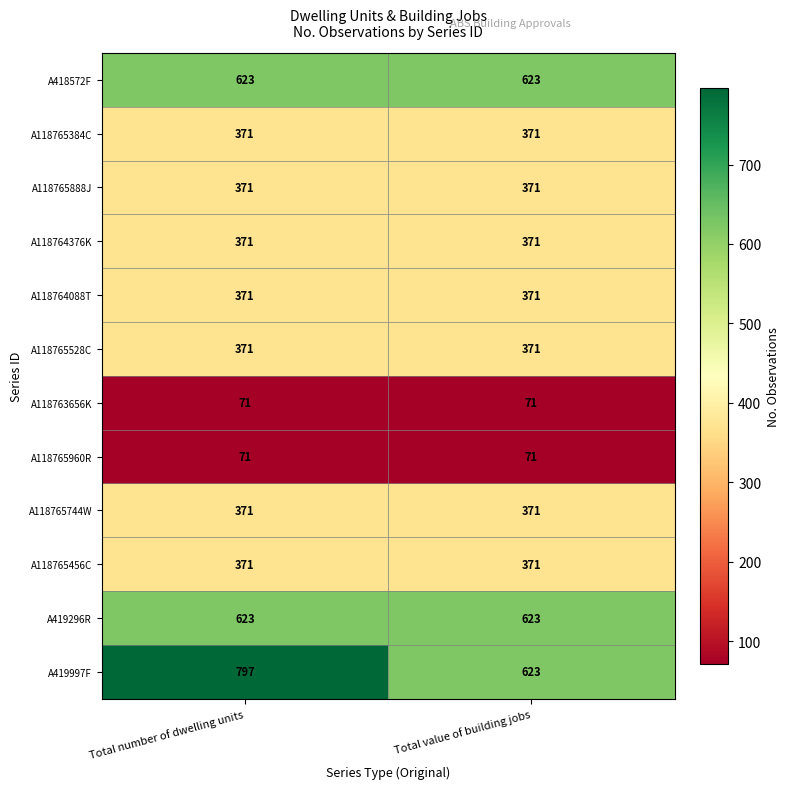

Reading left to right, extract all data points from this chart.

A418572F: 623	623
A118765384C: 371	371
A118765888J: 371	371
A118764376K: 371	371
A118764088T: 371	371
A118765528C: 371	371
A118763656K: 71	71
A118765960R: 71	71
A118765744W: 371	371
A118765456C: 371	371
A419296R: 623	623
A419997F: 797	623